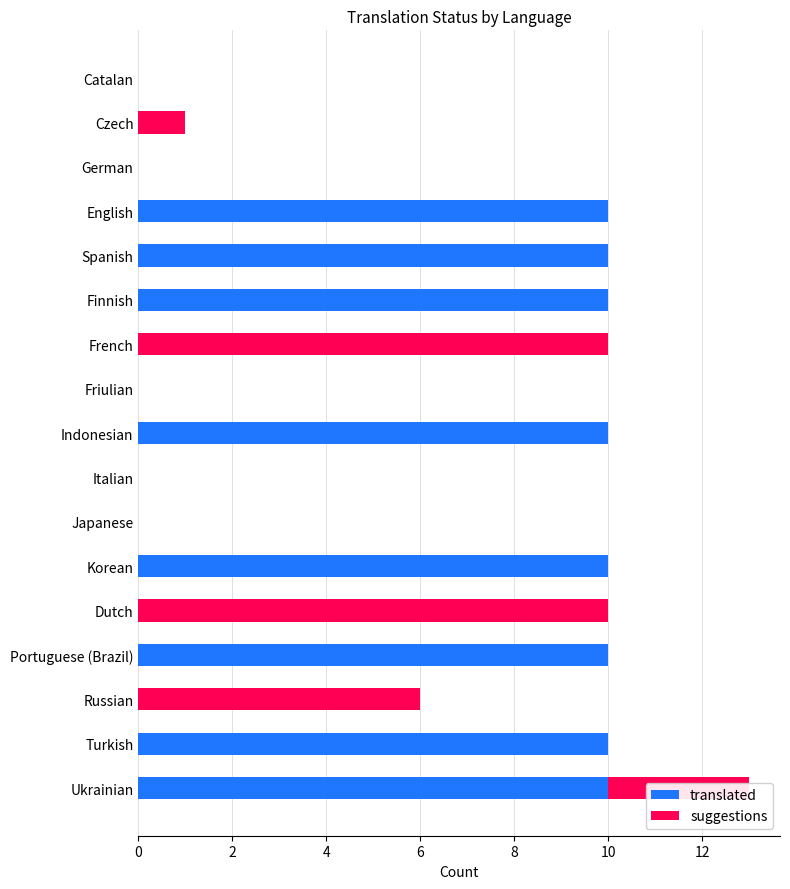

Is it true that translated equals 10 at Ukrainian?

True